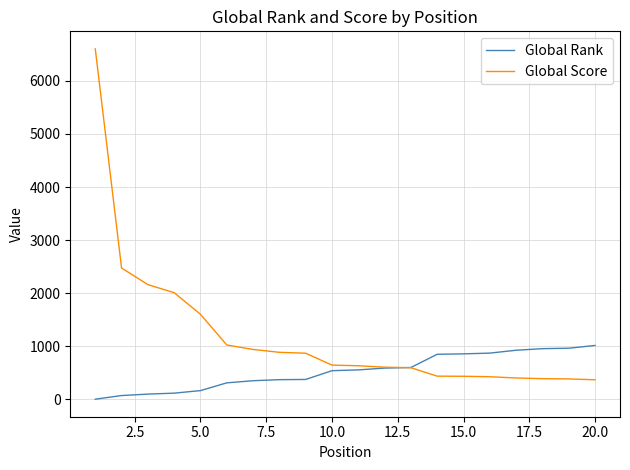

Which series has the largest range (max minus min)?

Global Score